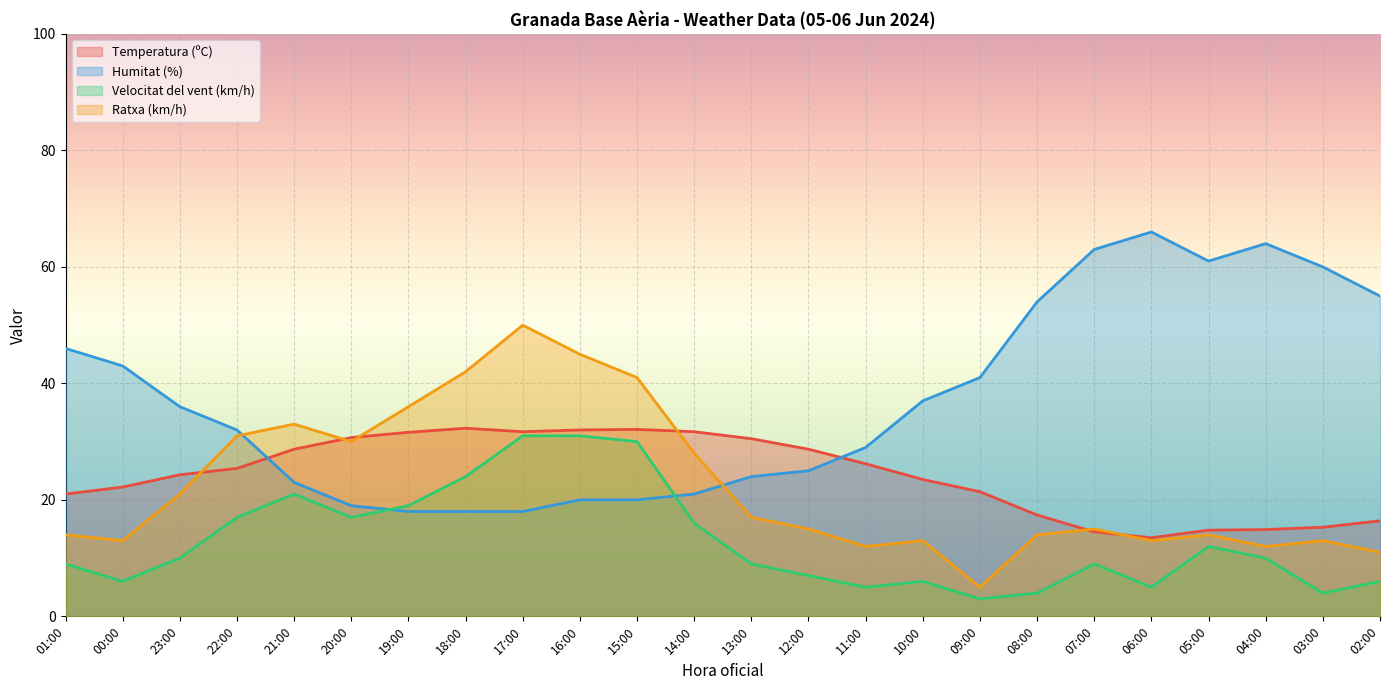

What is the difference between the maximum and second lowest values in the Velocitat del vent (km/h) series?

27.0